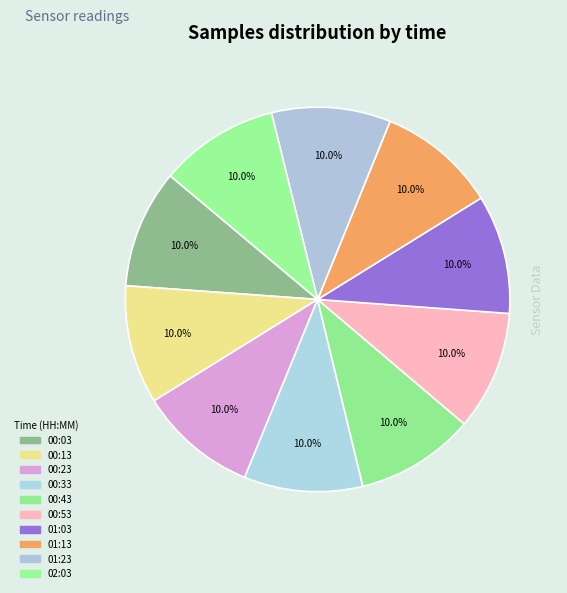

Does any single category account for the majority?

No